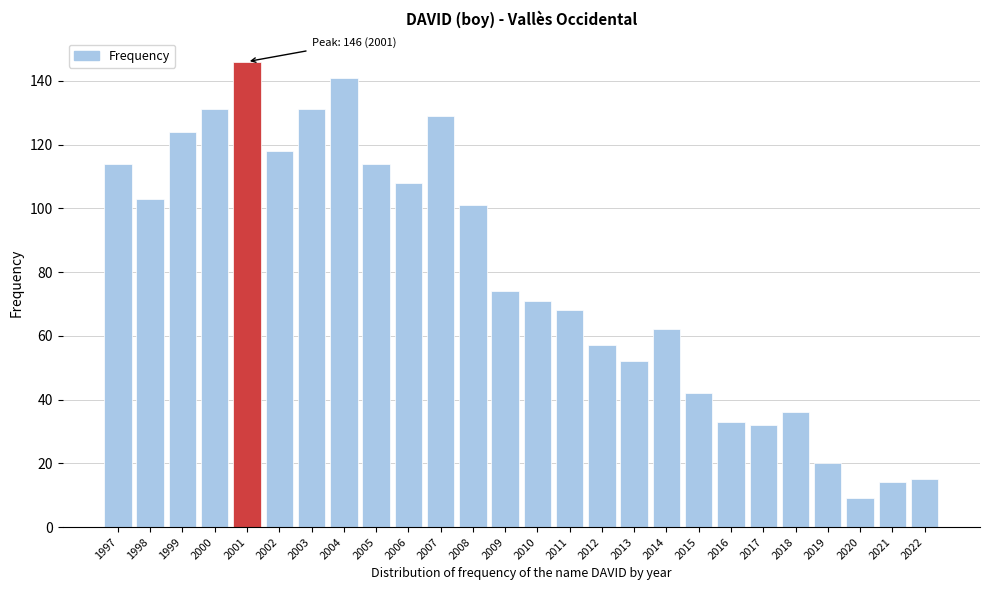

Reading right to left, extract all data points from this chart.

2022=15	2021=14	2020=9	2019=20	2018=36	2017=32	2016=33	2015=42	2014=62	2013=52	2012=57	2011=68	2010=71	2009=74	2008=101	2007=129	2006=108	2005=114	2004=141	2003=131	2002=118	2001=146	2000=131	1999=124	1998=103	1997=114